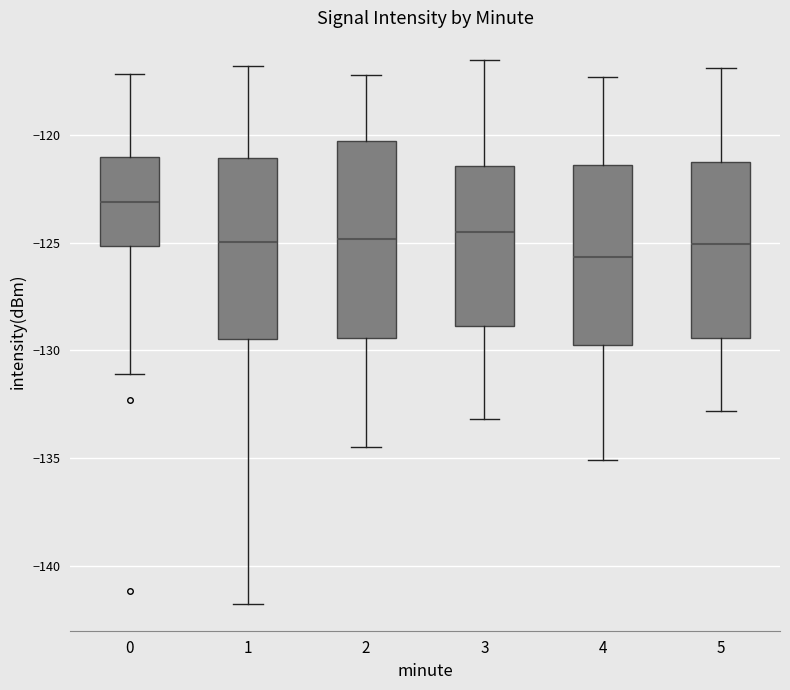

Reading left to right, read every box against the y-axis: the position of its median line, the range the box covers, and the ends of its whiskers. The values are not printed on the chart, so give them approximately, as read against the axis.

0: median -123.0, box -125.0 to -121.0, whiskers -131.0 to -117.0
1: median -125.0, box -129.5 to -121.0, whiskers -141.5 to -117.0
2: median -125.0, box -129.5 to -120.5, whiskers -134.5 to -117.0
3: median -124.5, box -129.0 to -121.5, whiskers -133.0 to -116.5
4: median -125.5, box -129.5 to -121.5, whiskers -135.0 to -117.5
5: median -125.0, box -129.5 to -121.5, whiskers -133.0 to -117.0